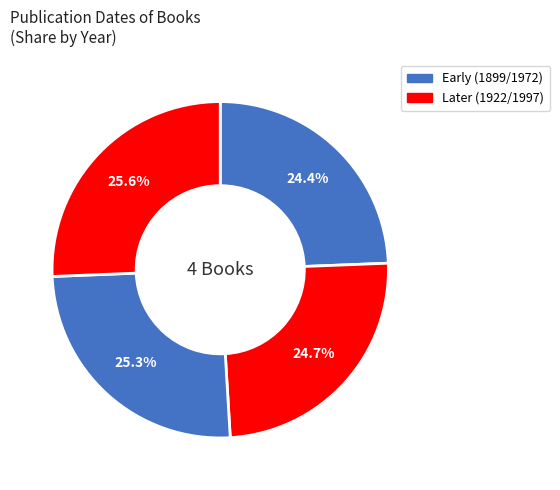

How many slices are in this pie chart?

4